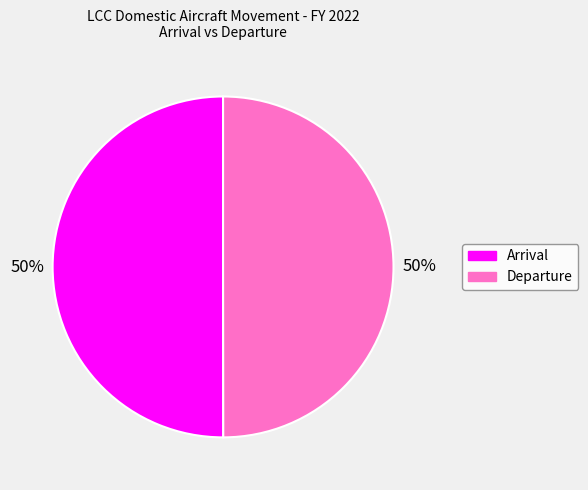

To the nearest percent, what is the average slice percentage?

50%